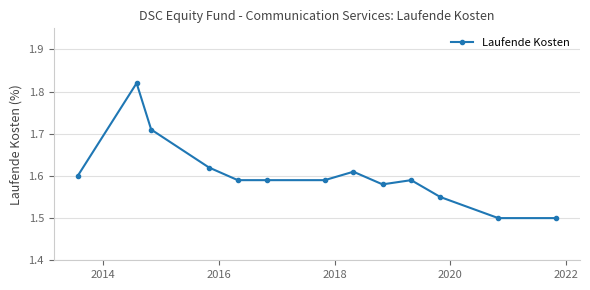

What is the value of the 13th point from the left?

1.5